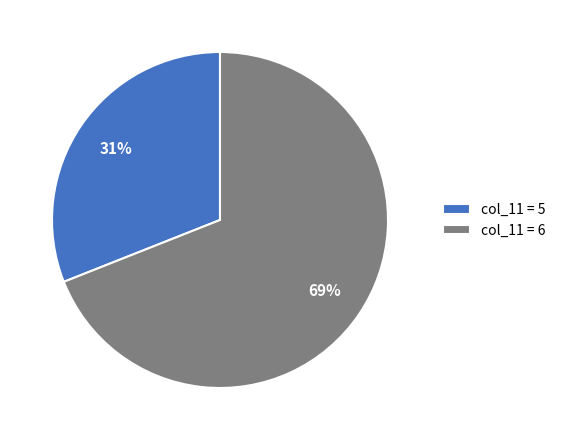

Which slice is the smallest?

col_11 = 5